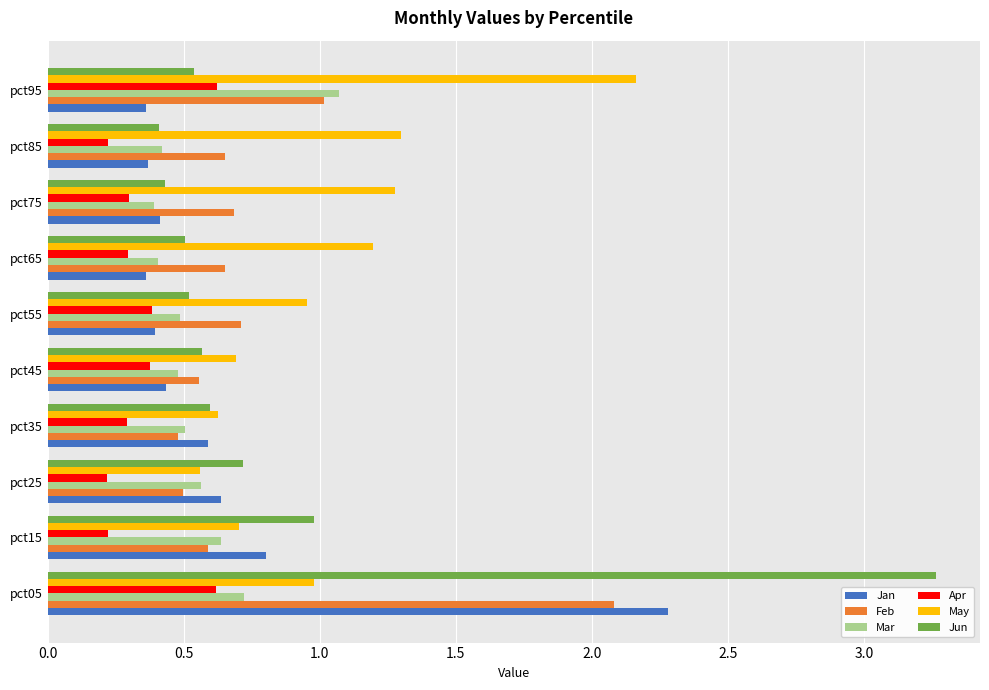

At which label does May reach its peak?

pct95